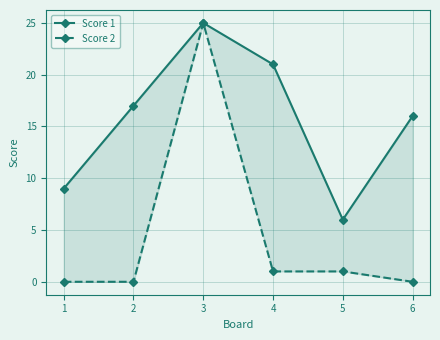

The value of Score 1 at 5 is 6. True or false?

True